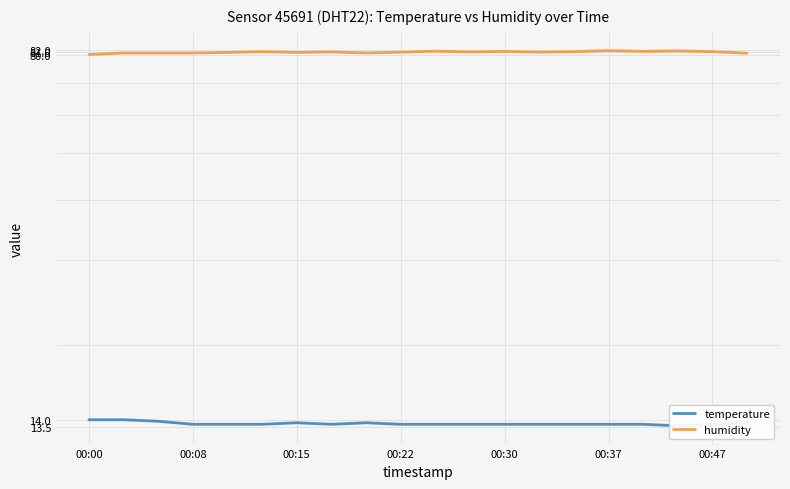

What is the average value of the humidity series?

81.0